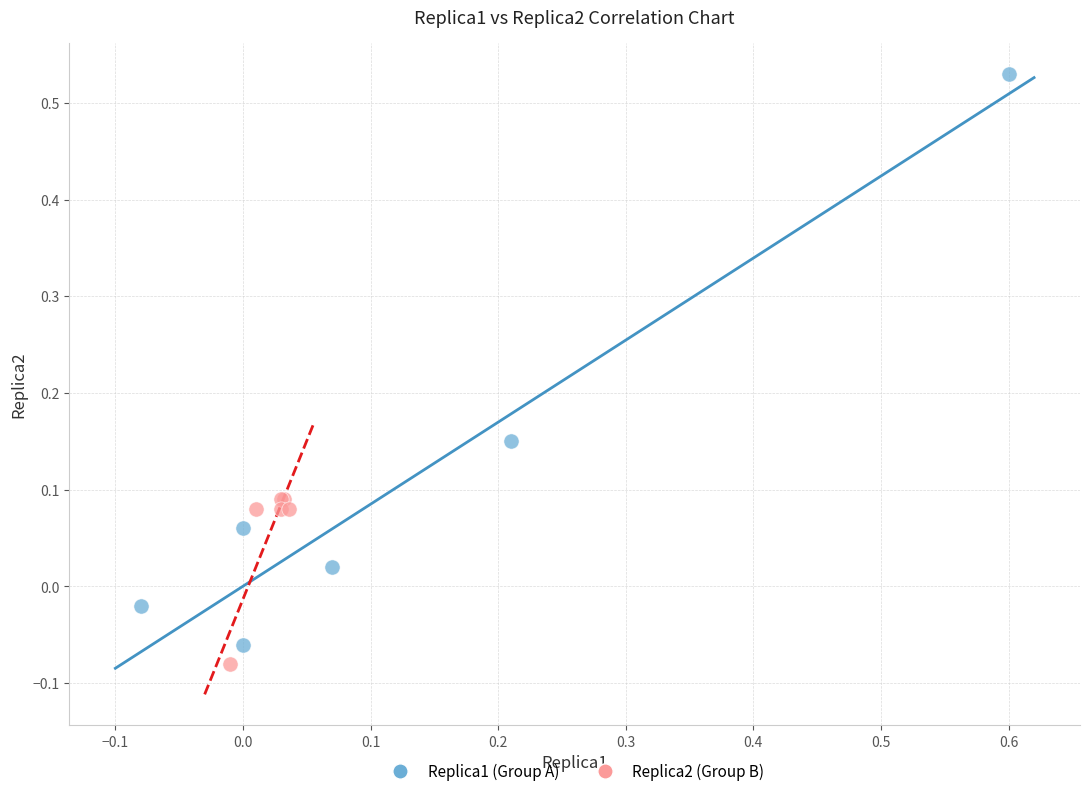

Which series reaches the maximum Y coordinate?

Replica1 (Group A)